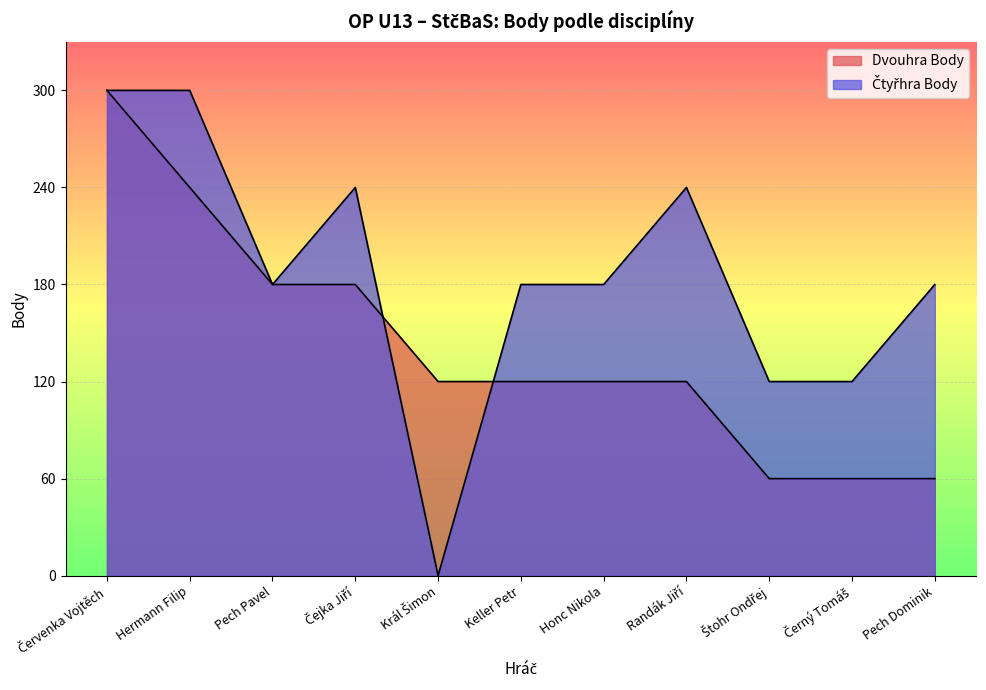

How many interior local valleys does the Čtyřhra Body series have?

2